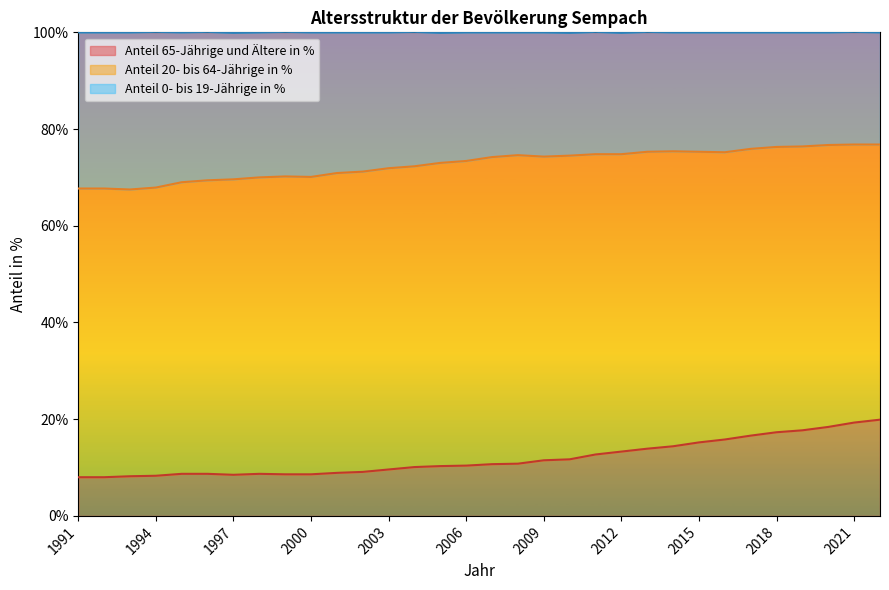

What is the difference between the maximum and second lowest values in the Anteil 65-Jährige und Ältere in % series?

11.9